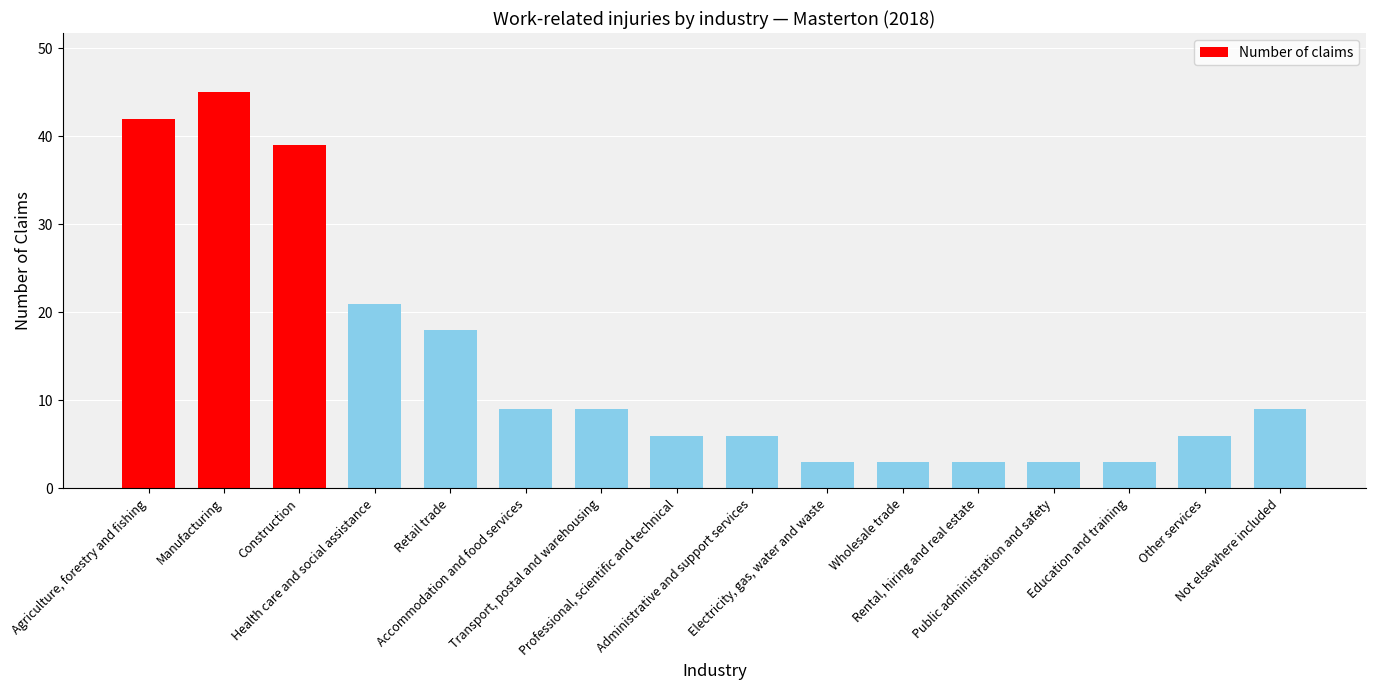

Where is the data nearest to the value 24?

Health care and social assistance